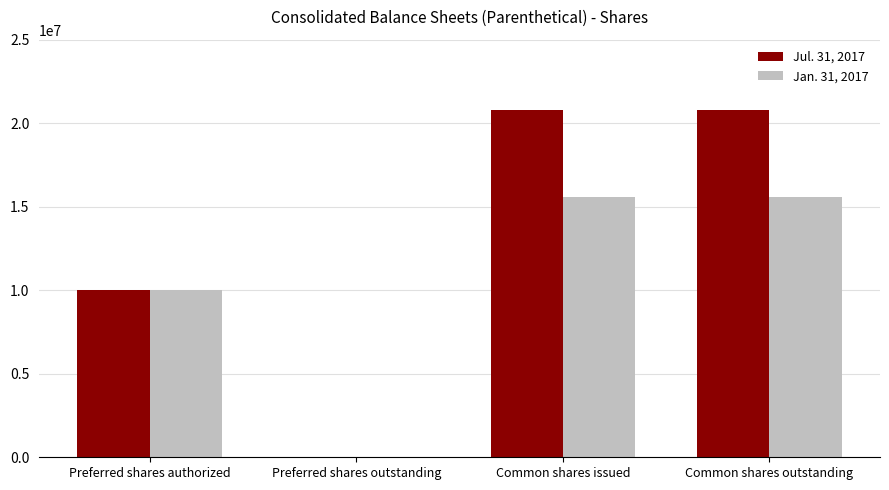

Is it true that Jan. 31, 2017 equals -6814276 at Preferred shares outstanding?

False